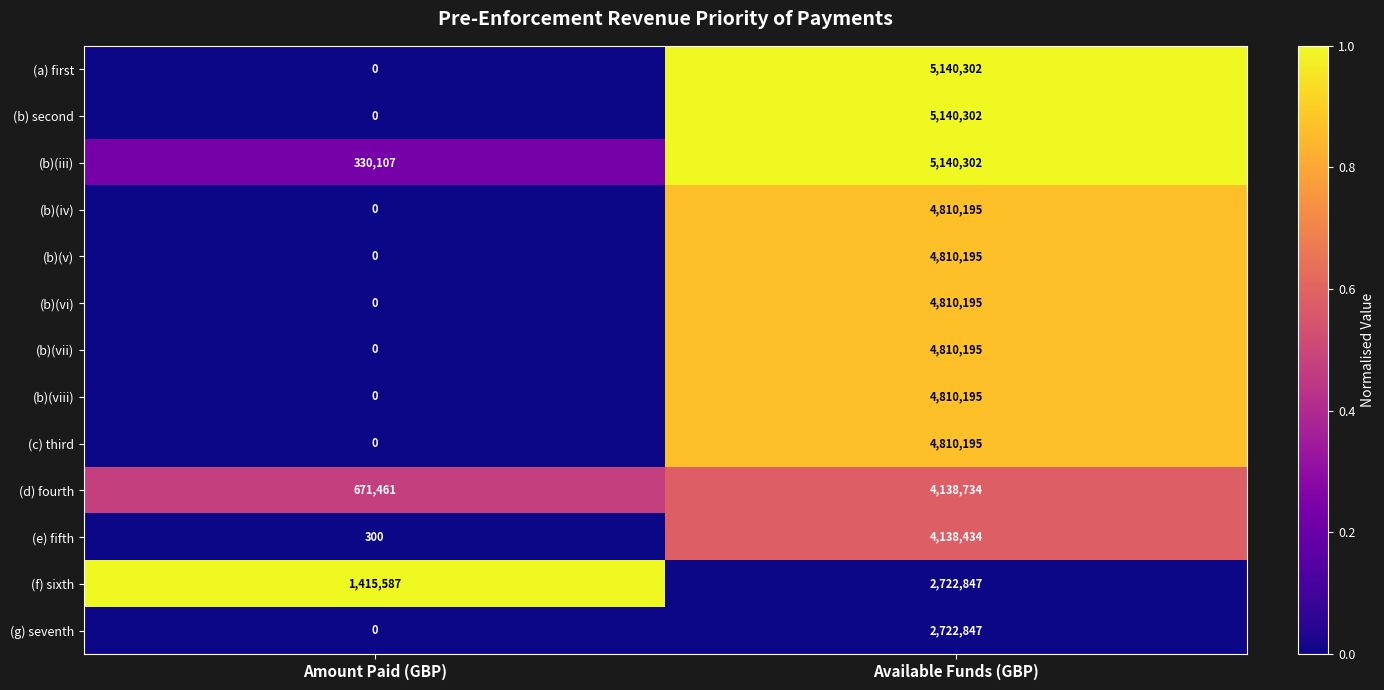

List the labels in order of (b)(v) value, smallest first.

Amount Paid (GBP), Available Funds (GBP)